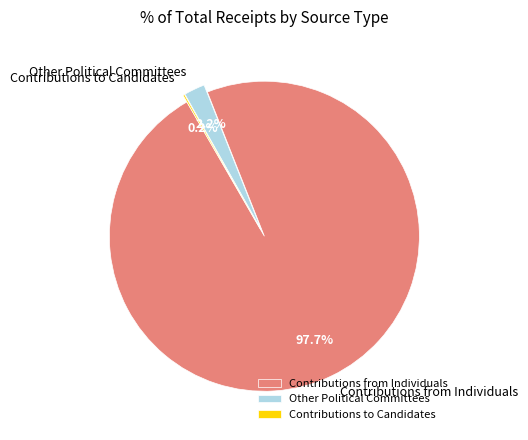

Is the sum of Other Political Committees and Contributions from Individuals greater than half?

Yes